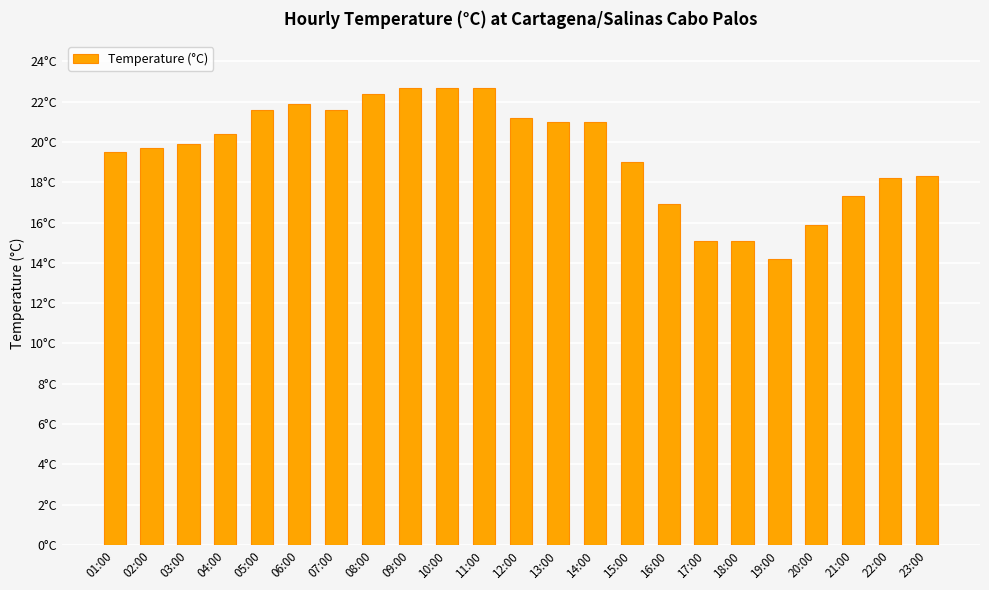

Reading left to right, transcribe all the data shown in this chart.

19.5	19.7	19.9	20.4	21.6	21.9	21.6	22.4	22.7	22.7	22.7	21.2	21.0	21.0	19.0	16.9	15.1	15.1	14.2	15.9	17.3	18.2	18.3